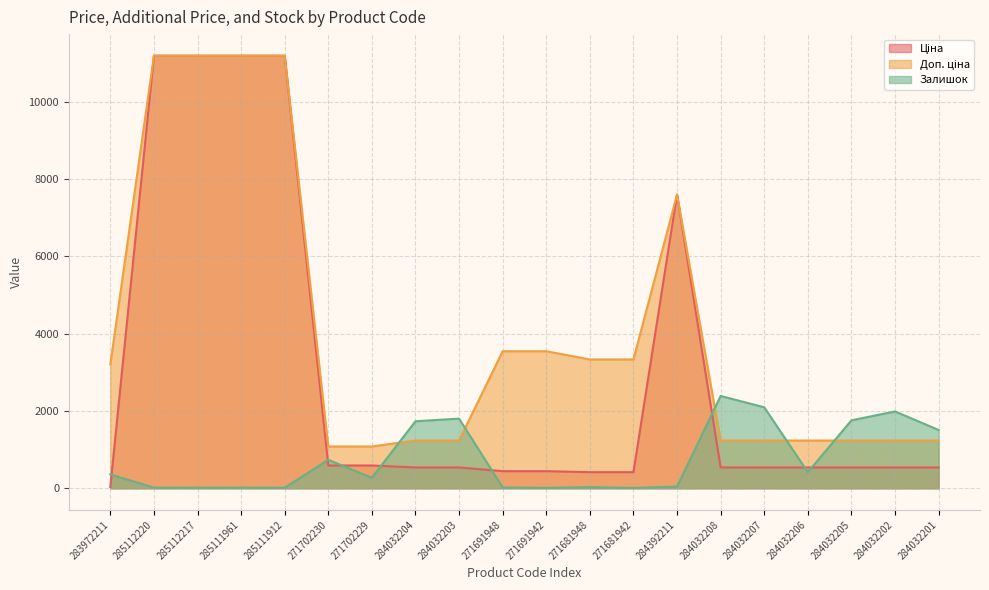

List the series in order of their overall mean, lowest first.

Залишок, Ціна, Доп. ціна